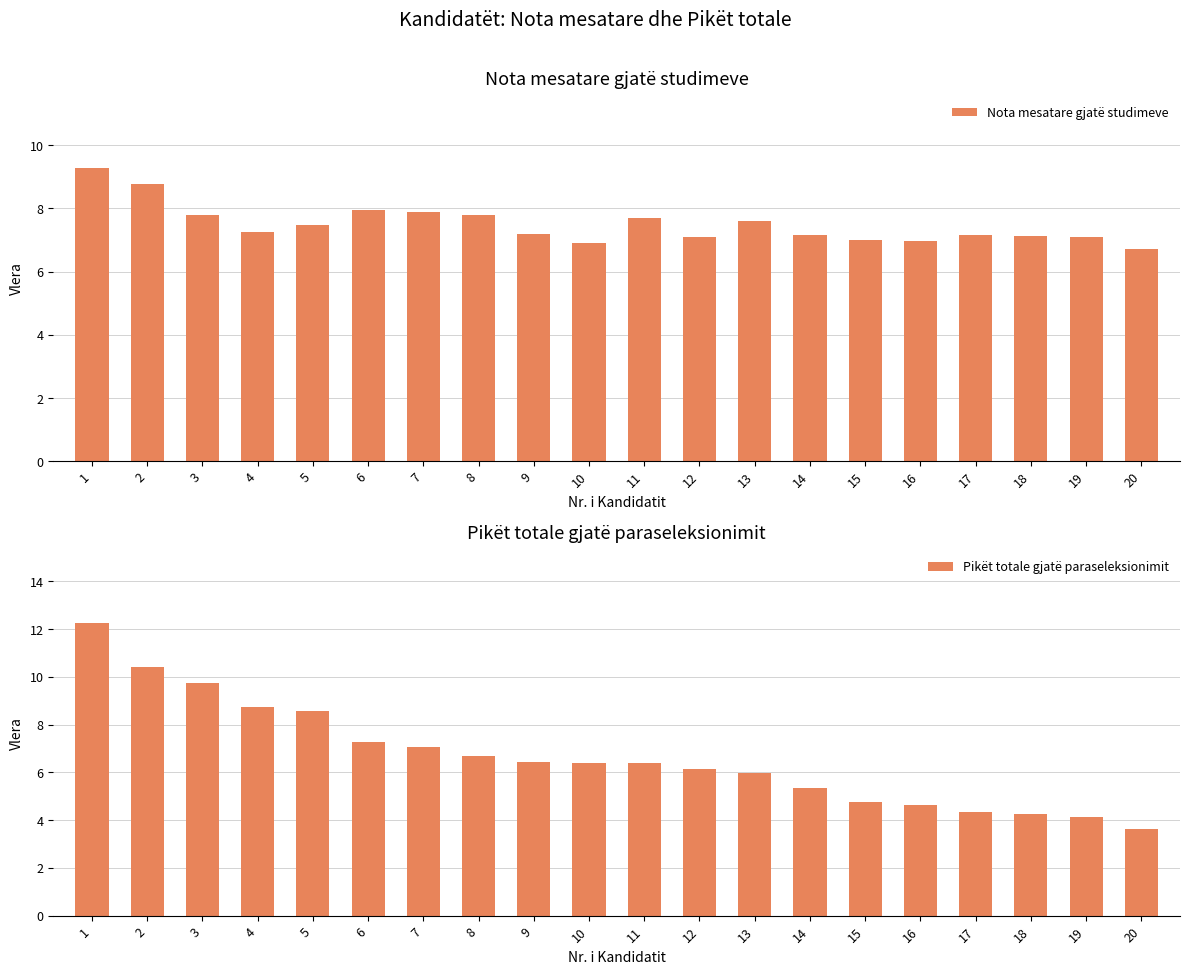

Reading right to left, extract all data points from this chart.

Nota mesatare gjatë studimeve: 20=6.7	19=7.1	18=7.1	17=7.2	16=7.0	15=7.0	14=7.2	13=7.6	12=7.1	11=7.7	10=6.9	9=7.2	8=7.8	7=7.9	6=7.9	5=7.5	4=7.3	3=7.8	2=8.8	1=9.3
Pikët totale gjatë paraseleksionimit: 20=3.6	19=4.1	18=4.2	17=4.3	16=4.6	15=4.8	14=5.3	13=6.0	12=6.1	11=6.4	10=6.4	9=6.4	8=6.7	7=7.0	6=7.3	5=8.6	4=8.7	3=9.8	2=10.4	1=12.3